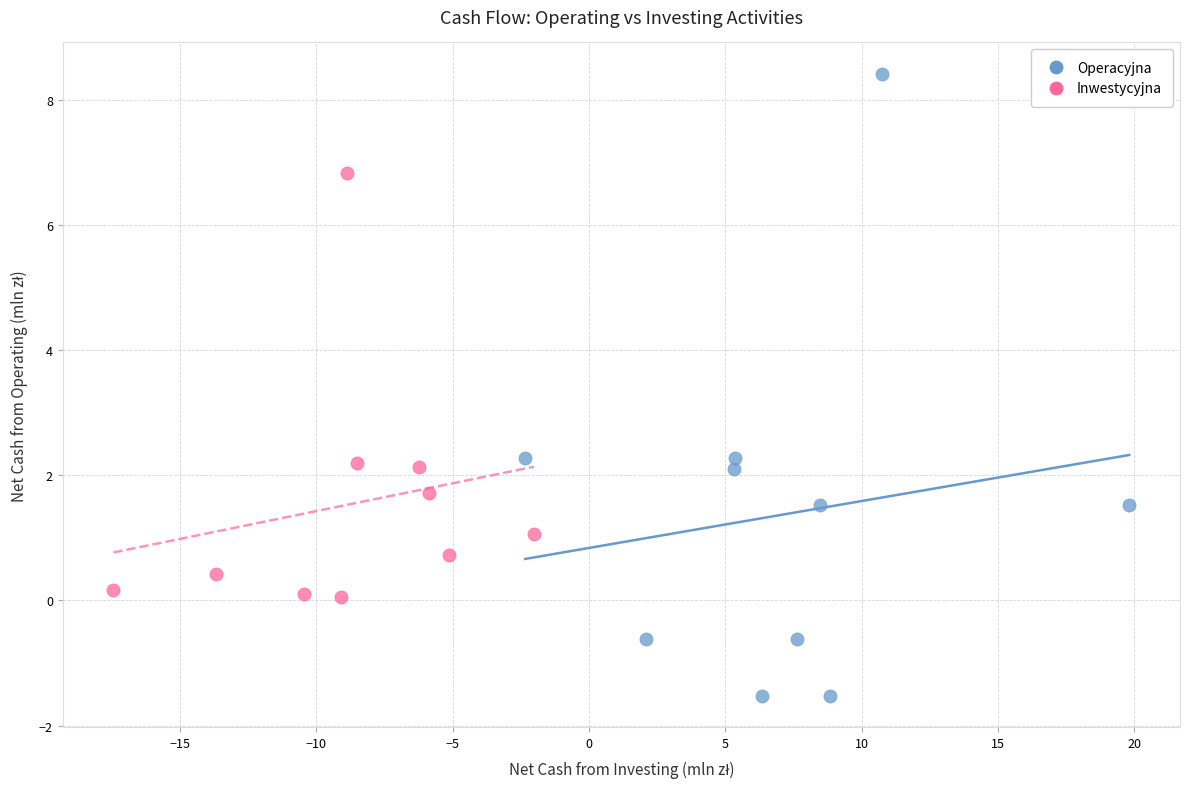

Which series contains the highest Y value?

Operacyjna